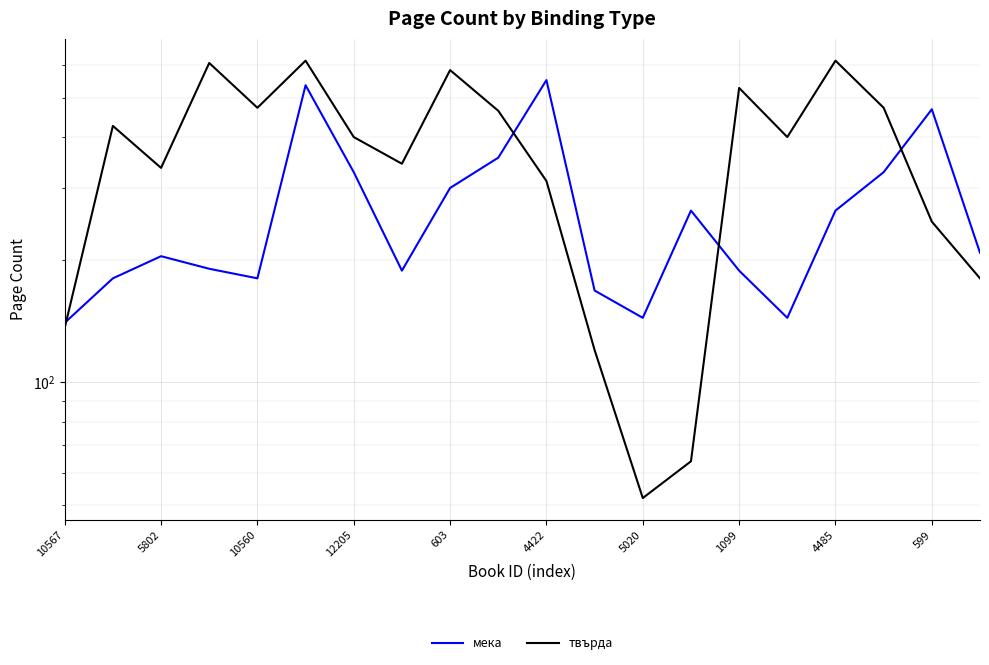

At which label is мека closest to 346?

599